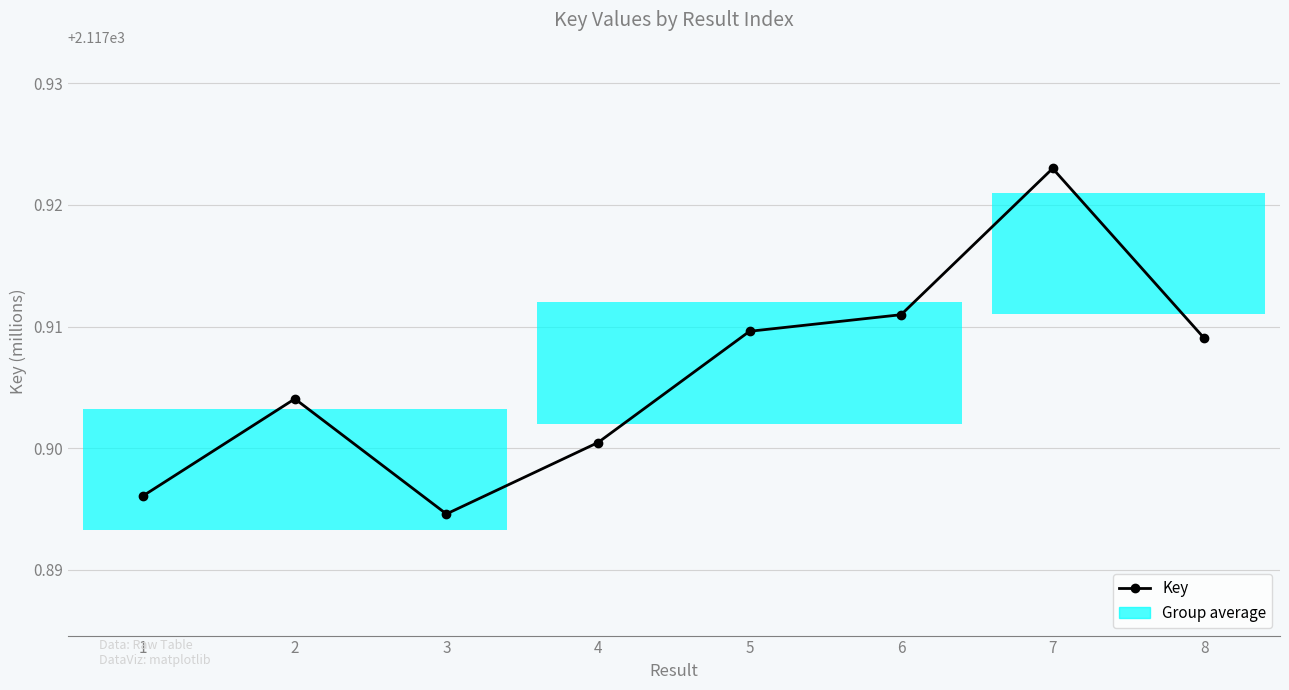

At which category does the data reach its first local valley?

3